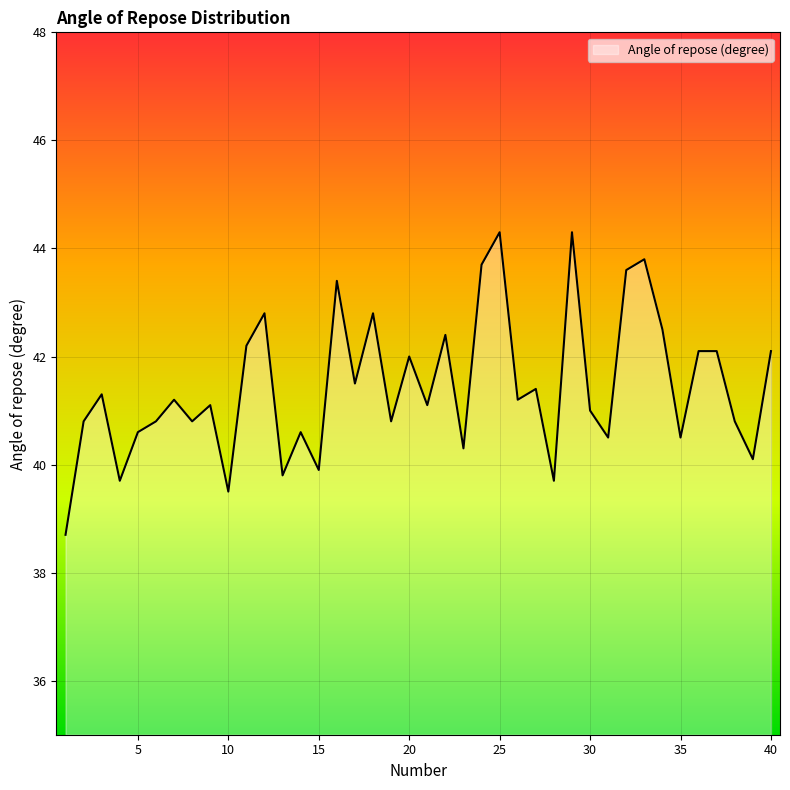

What is the difference between the maximum and minimum values?

5.6